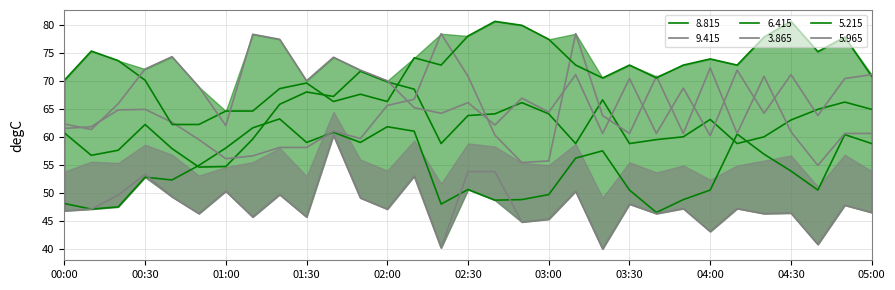

At how many categories does at least one series exceed 80?

2